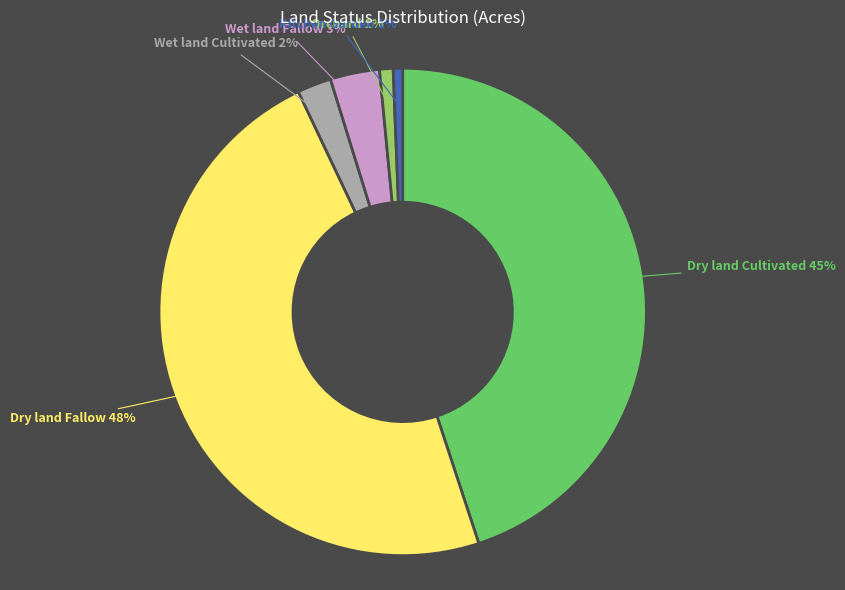

To the nearest percent, what percentage of the pie is Wet land Fallow?

3%